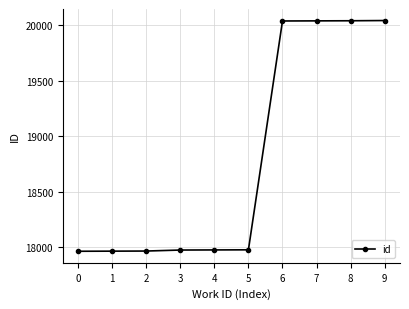

Is it true that the value at 1 is 12108?

False